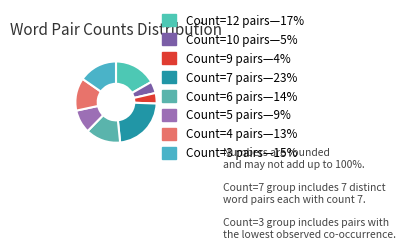

How many segments does this pie chart have?

8